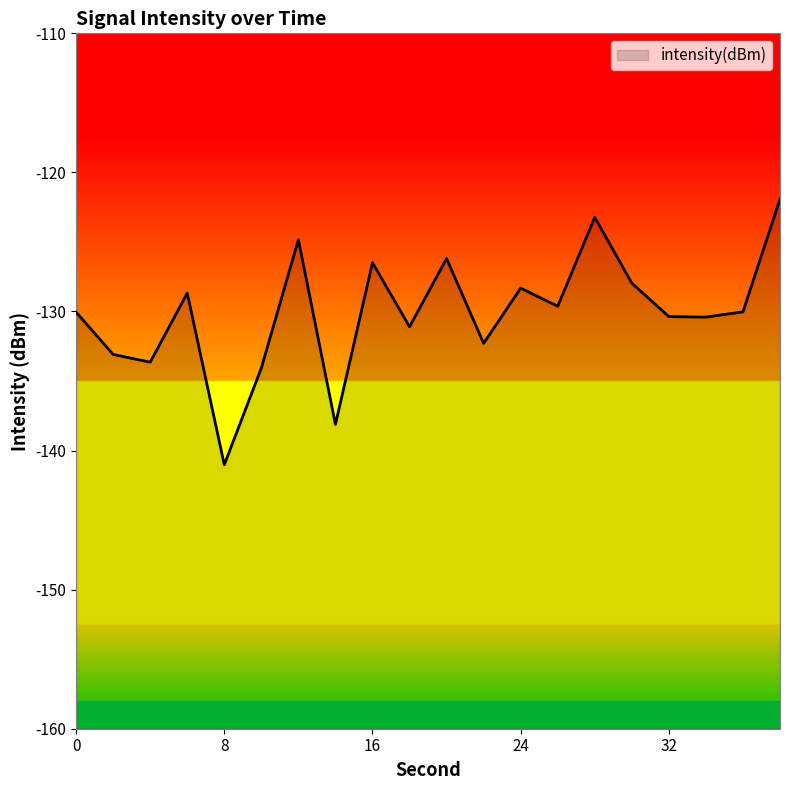

Which label corresponds to the largest value in the chart?

38